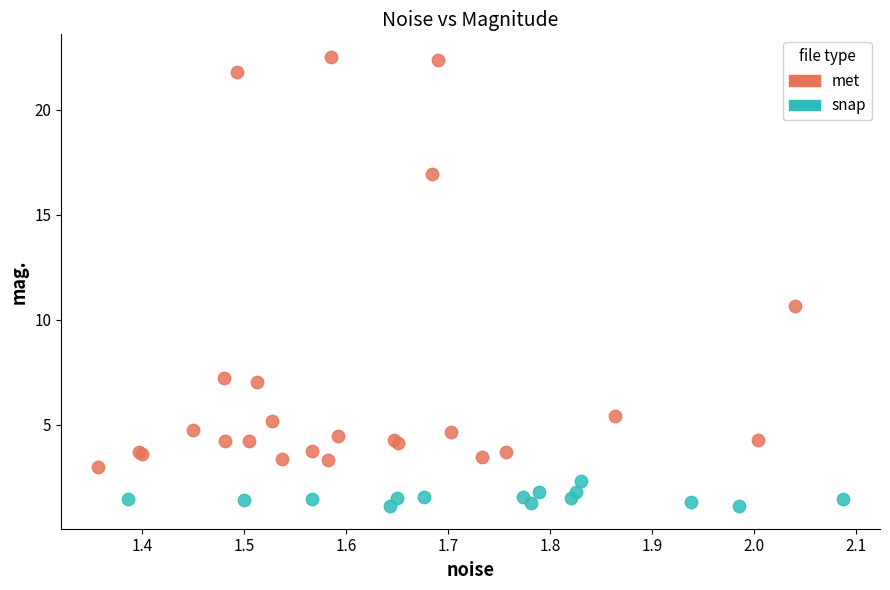

Which series has the widest spread of Y values?

met